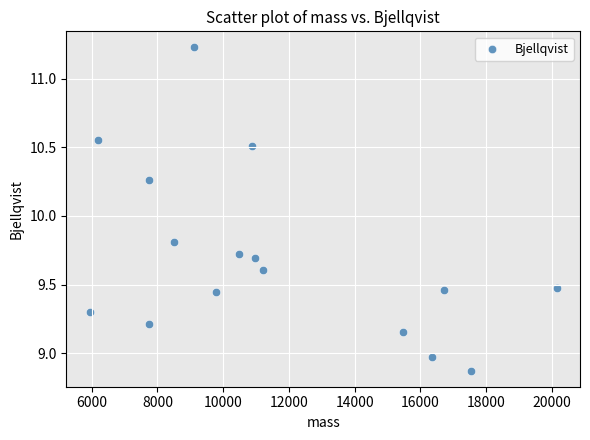

What Y value in the scatter plot is closest to 10?

9.8